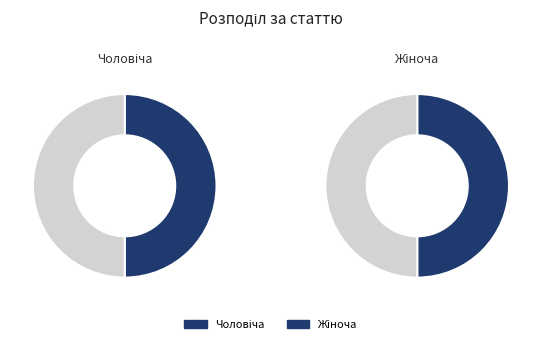

Between Жіноча and Чоловіча, which is larger?

Жіноча